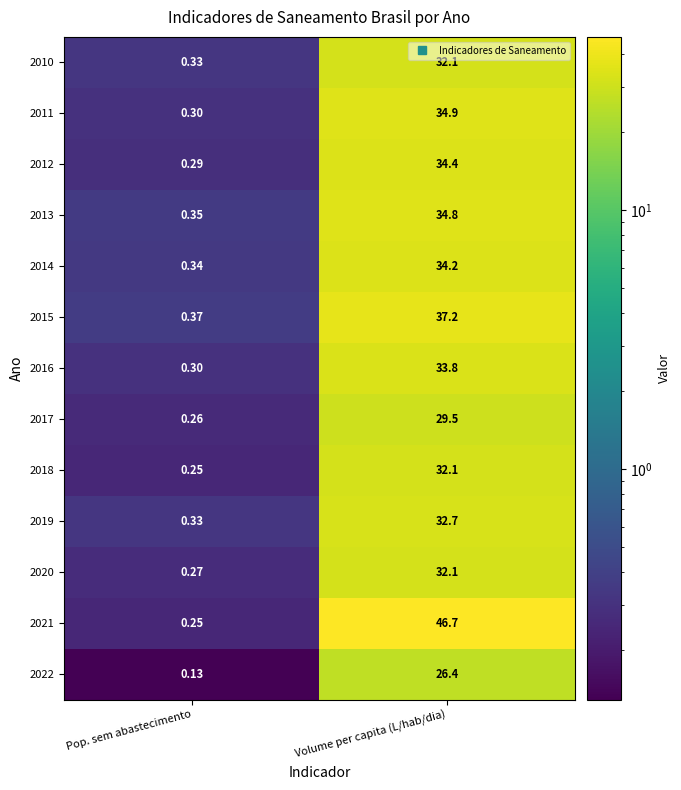

List the labels in order of 2013 value, largest first.

Volume per capita (L/hab/dia), Pop. sem abastecimento